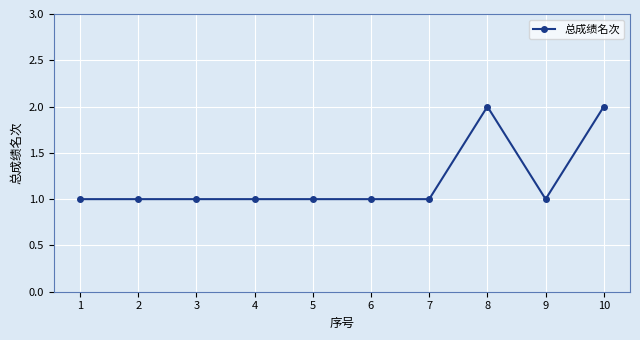

The chart shows a value of 2 at 8. True or false?

True